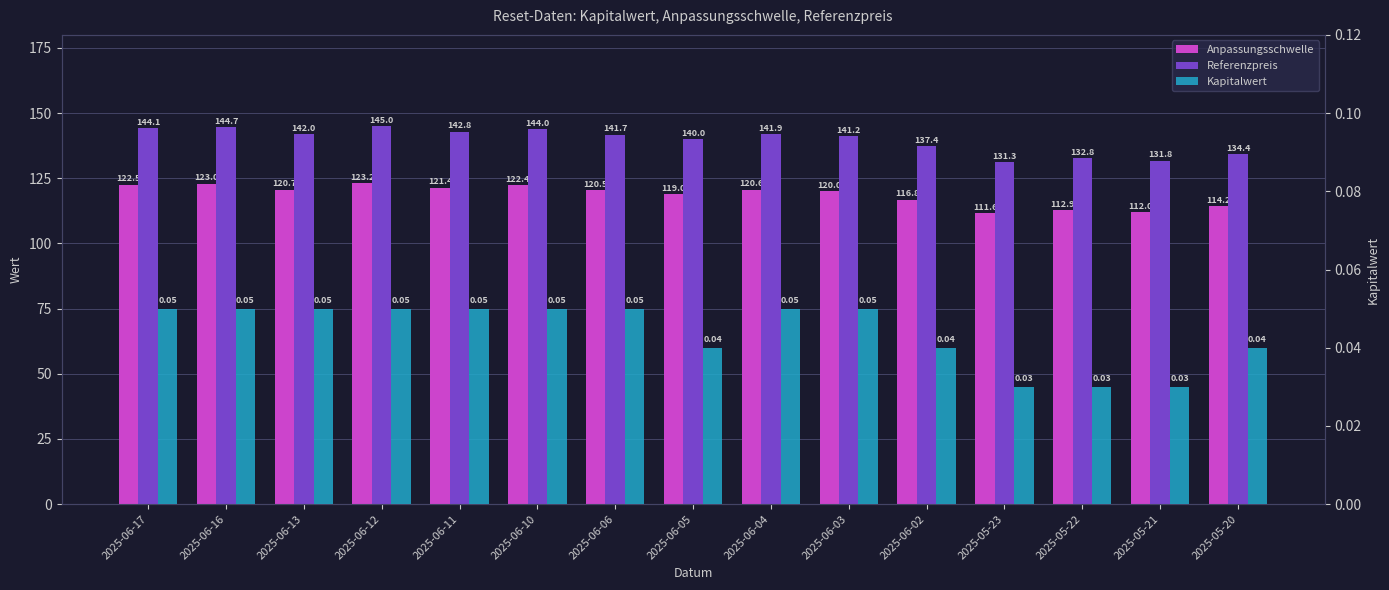

The Referenzpreis series shows 144.0 at 2025-06-10. True or false?

True